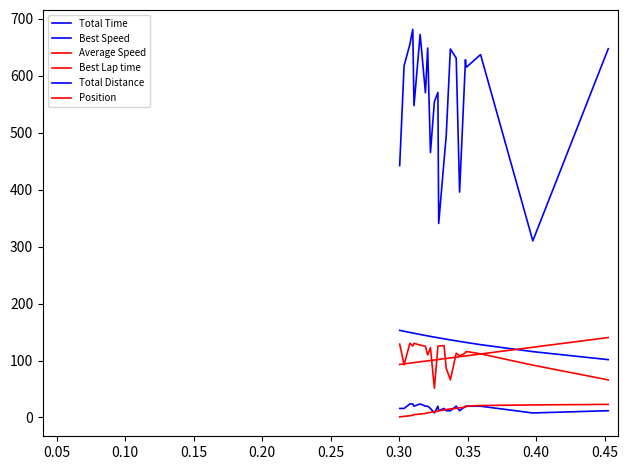

List the series in order of their peak value, lowest first.

Position, Total Distance, Average Speed, Best Lap time, Best Speed, Total Time